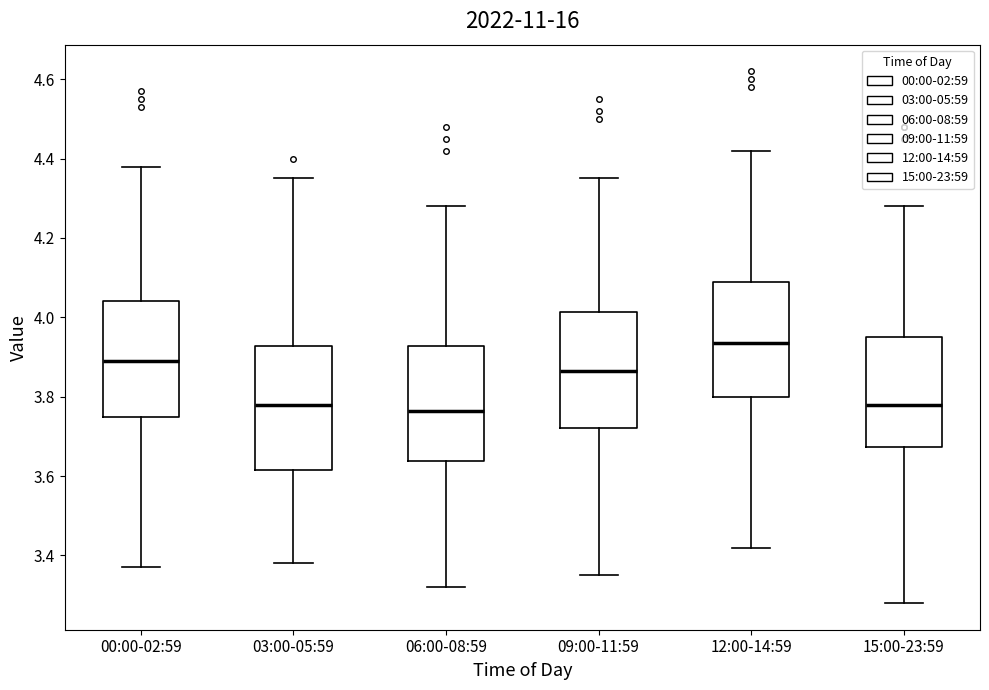

Reading left to right, transcribe this box plot: for each box, give where its median line is, the range the box spans, and where its two whiskers end, as read against the y-axis. The values are not printed on the chart, so give them approximately, as read against the axis.

00:00-02:59: median 3.90, box 3.76 to 4.04, whiskers 3.38 to 4.38
03:00-05:59: median 3.78, box 3.62 to 3.92, whiskers 3.38 to 4.36
06:00-08:59: median 3.76, box 3.64 to 3.92, whiskers 3.32 to 4.28
09:00-11:59: median 3.86, box 3.72 to 4.02, whiskers 3.36 to 4.36
12:00-14:59: median 3.94, box 3.80 to 4.10, whiskers 3.42 to 4.42
15:00-23:59: median 3.78, box 3.68 to 3.96, whiskers 3.28 to 4.28